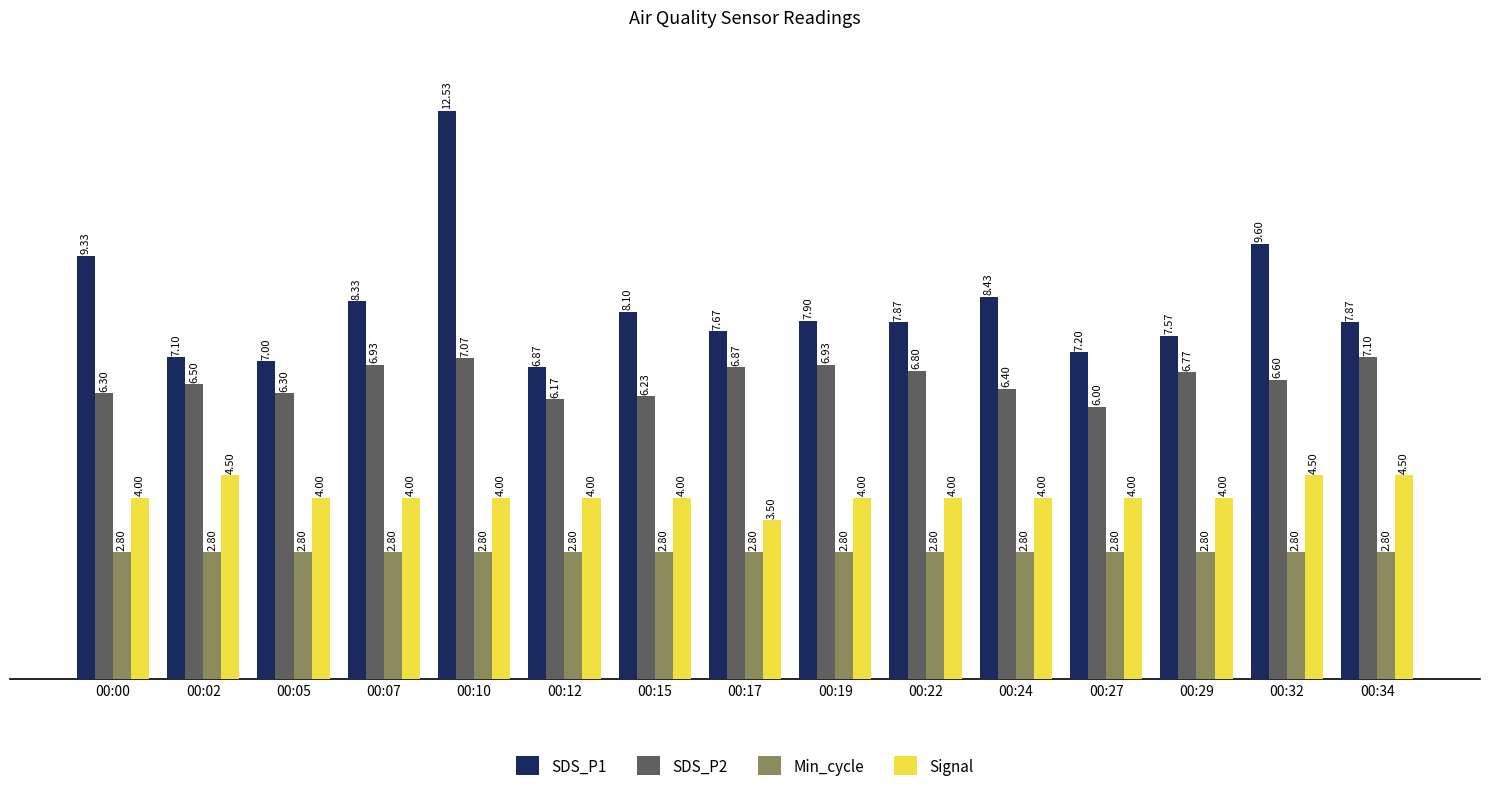

Reading left to right, what are all the values shown in this chart?

SDS_P1: 9.3	7.1	7.0	8.3	12.5	6.9	8.1	7.7	7.9	7.9	8.4	7.2	7.6	9.6	7.9
SDS_P2: 6.3	6.5	6.3	6.9	7.1	6.2	6.2	6.9	6.9	6.8	6.4	6.0	6.8	6.6	7.1
Min_cycle: 2.8	2.8	2.8	2.8	2.8	2.8	2.8	2.8	2.8	2.8	2.8	2.8	2.8	2.8	2.8
Signal: 4.0	4.5	4.0	4.0	4.0	4.0	4.0	3.5	4.0	4.0	4.0	4.0	4.0	4.5	4.5